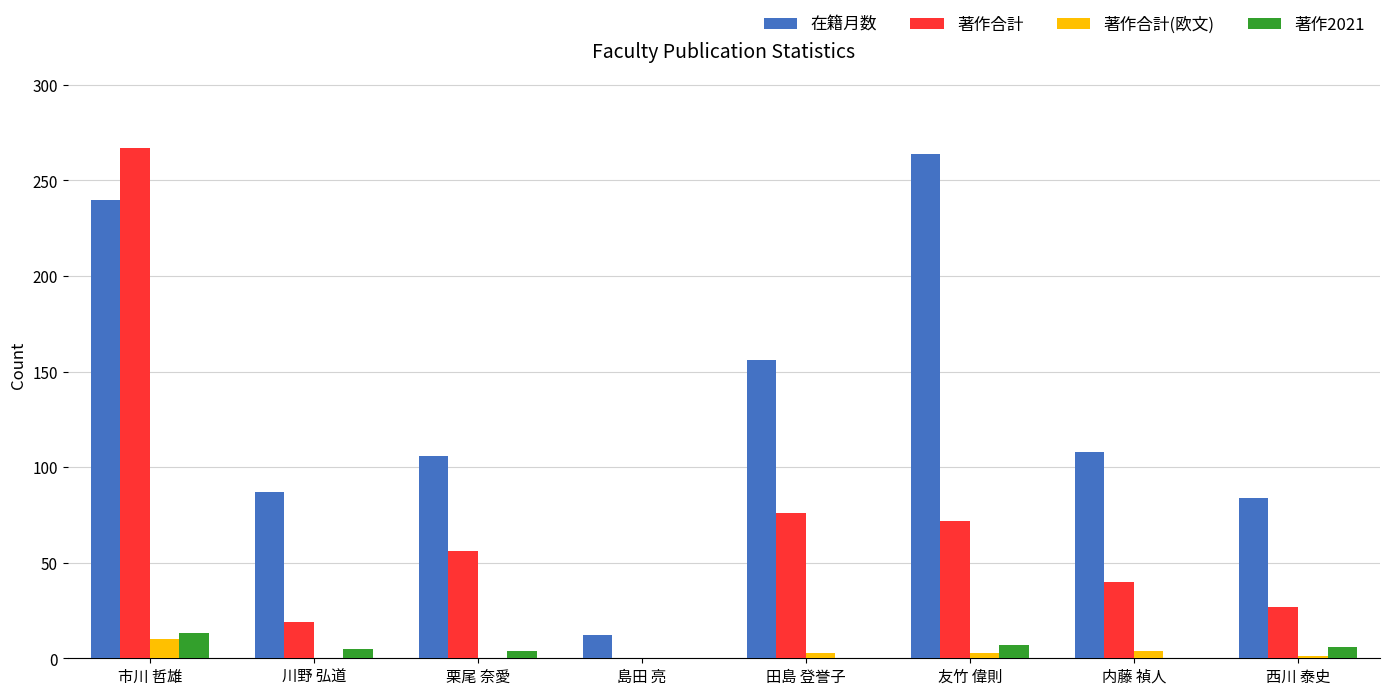

Between 栗尾 奈愛 and 島田 亮, which series saw the biggest shift?

在籍月数